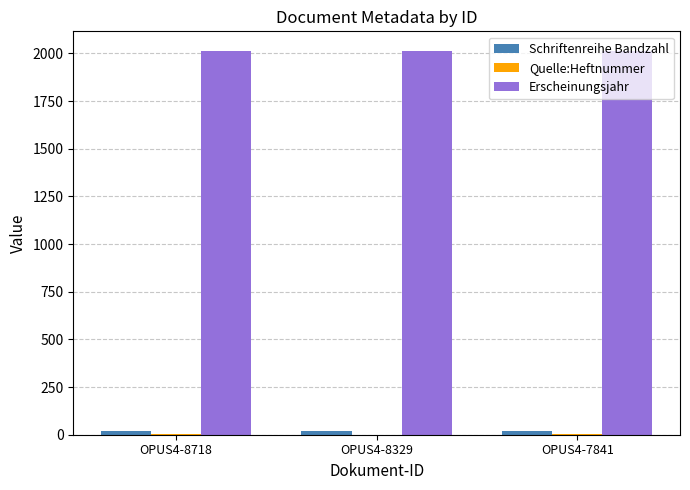

What is the highest value of the Erscheinungsjahr series?

2015